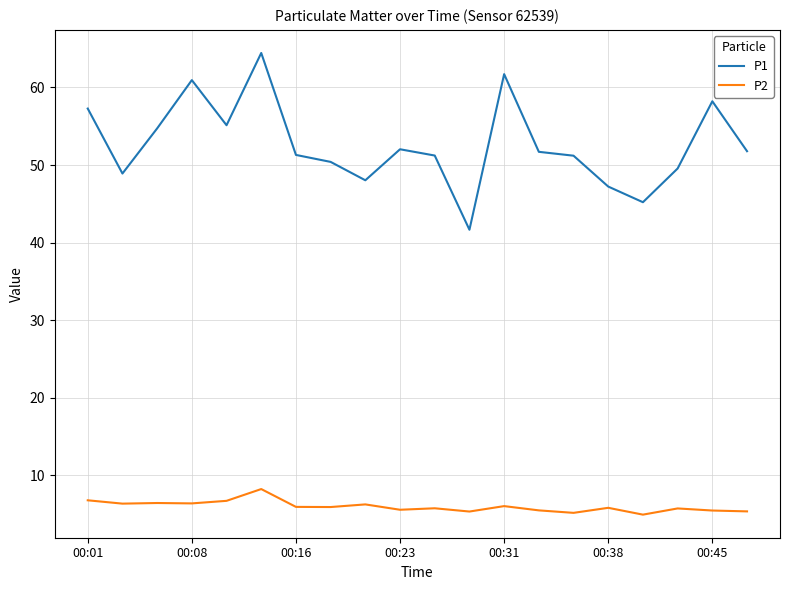

True or false: P2 and P1 cross at least once.

False